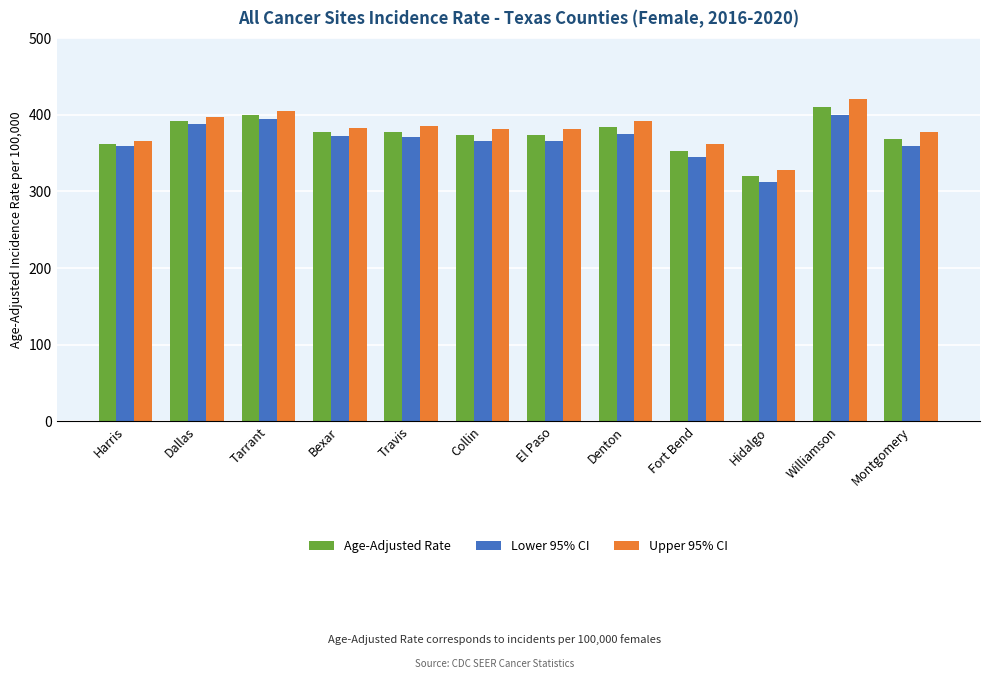

Which category has the lowest value across all series?

Hidalgo